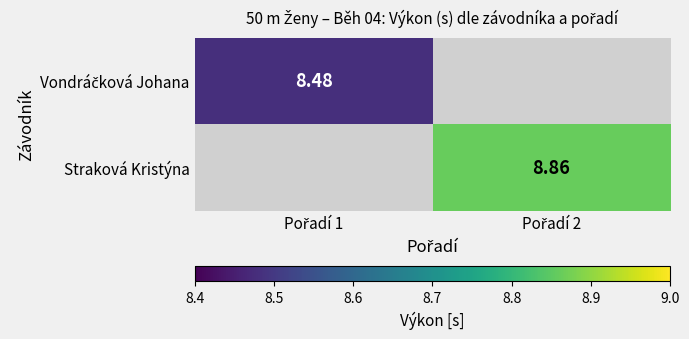

List the series in order of their peak value, lowest first.

Vondráčková Johana, Straková Kristýna